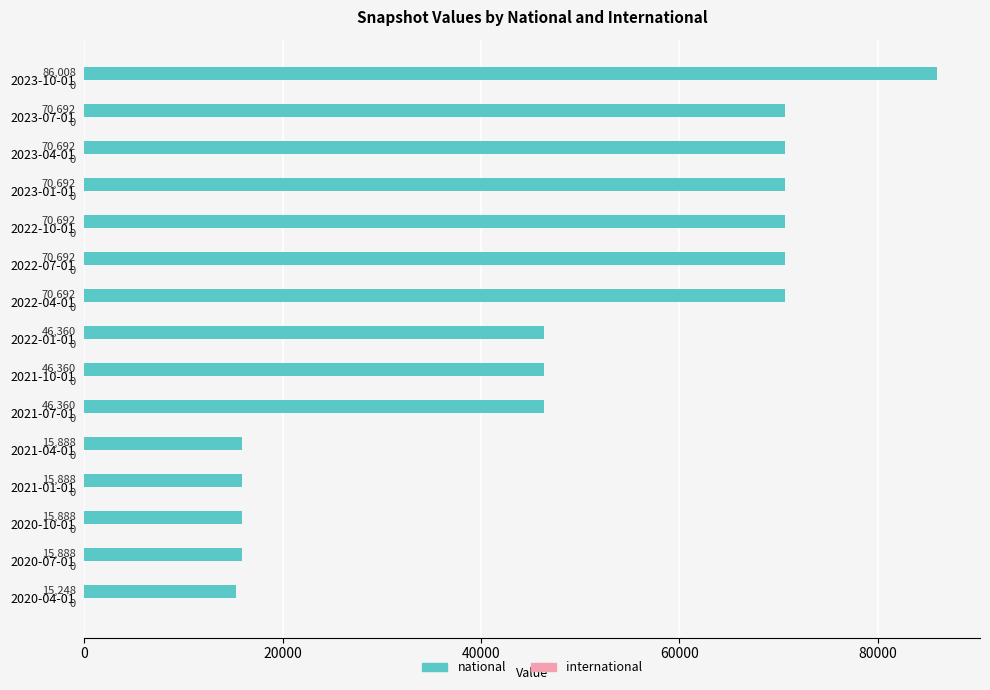

The chart shows a value of 70692 at 2023-04-01. True or false?

True